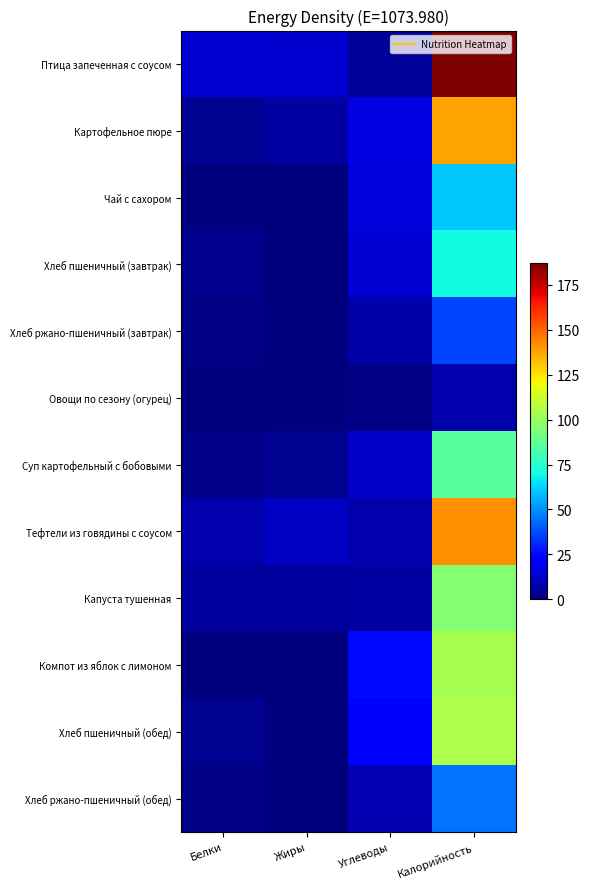

Reading right to left, what are all the values shown in this chart?

Птица запеченная с соусом: Калорийность=187.0	Углеводы=4.7	Жиры=13.4	Белки=14.4
Картофельное пюре: Калорийность=138.0	Углеводы=16.4	Жиры=6.1	Белки=3.2
Чай с сахором: Калорийность=60.0	Углеводы=15.0	Жиры=0.0	Белки=0.0
Хлеб пшеничный (завтрак): Калорийность=69.9	Углеводы=14.5	Жиры=0.2	Белки=2.3
Хлеб ржано-пшеничный (завтрак): Калорийность=36.2	Углеводы=6.8	Жиры=0.2	Белки=1.1
Овощи по сезону (огурец): Калорийность=7.8	Углеводы=1.0	Жиры=0.1	Белки=0.5
Суп картофельный с бобовыми: Калорийность=86.0	Углеводы=12.1	Жиры=3.4	Белки=1.8
Тефтели из говядины с соусом: Калорийность=141.0	Углеводы=7.9	Жиры=11.0	Белки=7.6
Капуста тушенная: Калорийность=95.0	Углеводы=6.0	Жиры=5.4	Белки=5.6
Компот из яблок с лимоном: Калорийность=103.0	Углеводы=25.4	Жиры=0.2	Белки=0.2
Хлеб пшеничный (обед): Калорийность=104.8	Углеводы=21.7	Жиры=0.4	Белки=3.4
Хлеб ржано-пшеничный (обед): Калорийность=45.2	Углеводы=8.5	Жиры=0.3	Белки=1.4